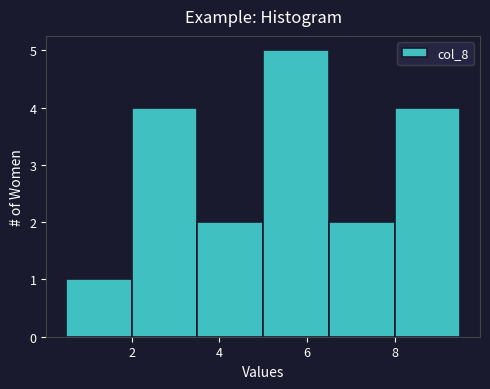

Reading left to right, transcribe this chart: for each bar, give the range it covers on the x-axis and its height. Neither the bar edges nor the heights are printed on the chart, so give them approximately, as read against the axes.

0.5 to 2.0: 1
2.0 to 3.5: 4
3.5 to 5.0: 2
5.0 to 6.5: 5
6.5 to 8.0: 2
8.0 to 9.5: 4